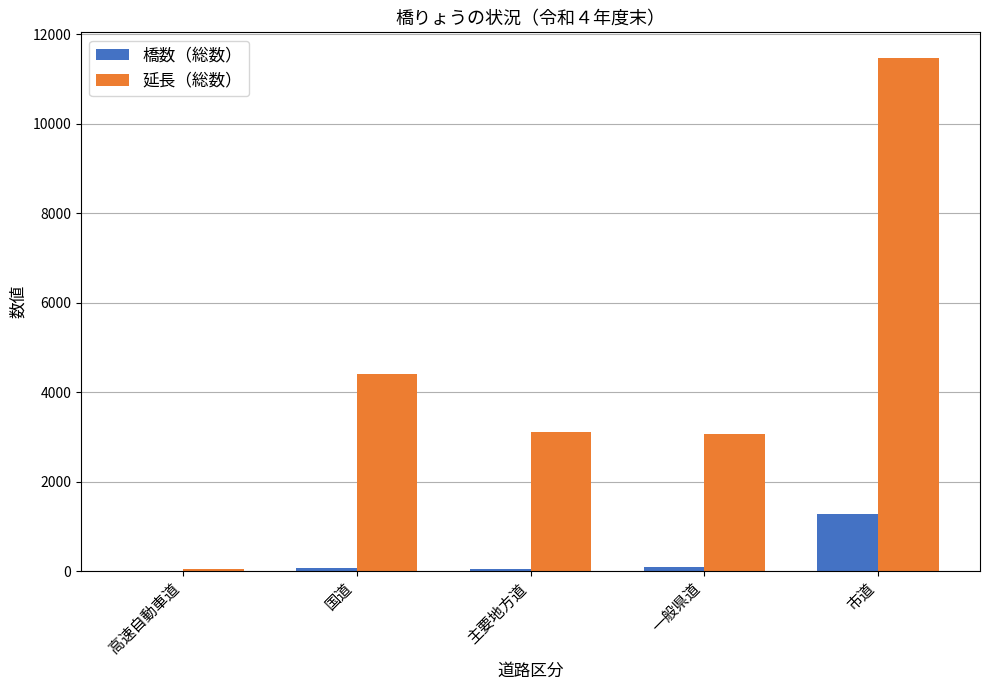

How many groups of bars are there?

5